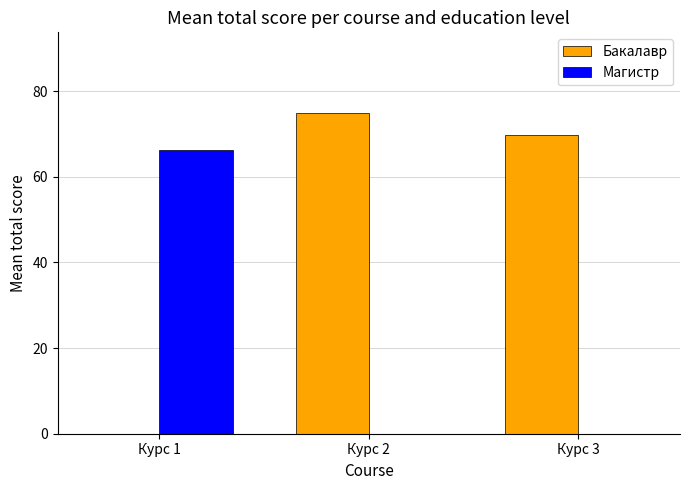

What is the sum of the Бакалавр values at Курс 2 and Курс 1?

75.0